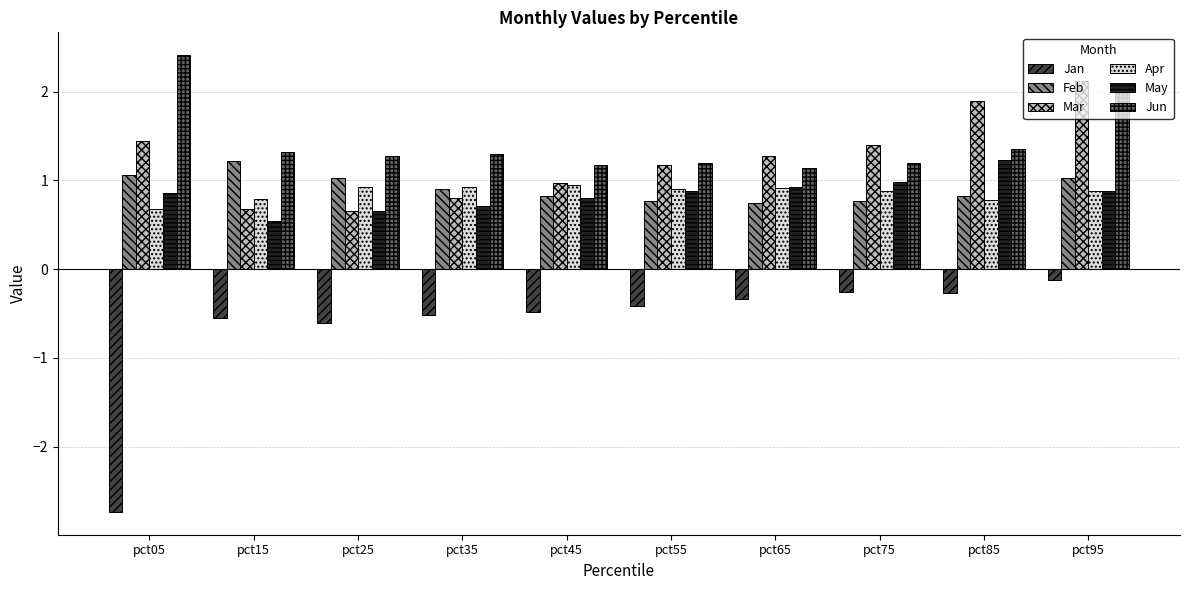

What is the greatest value displayed?

2.4